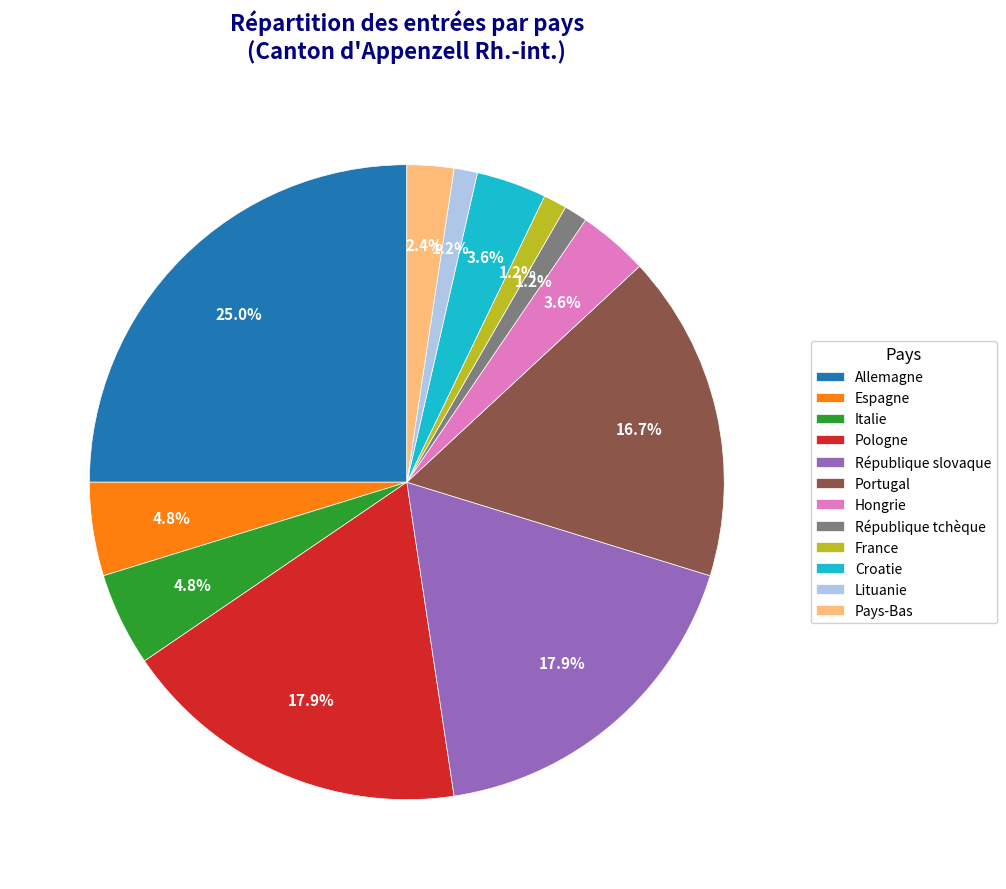

True or false: France accounts for 15% of the total.

False